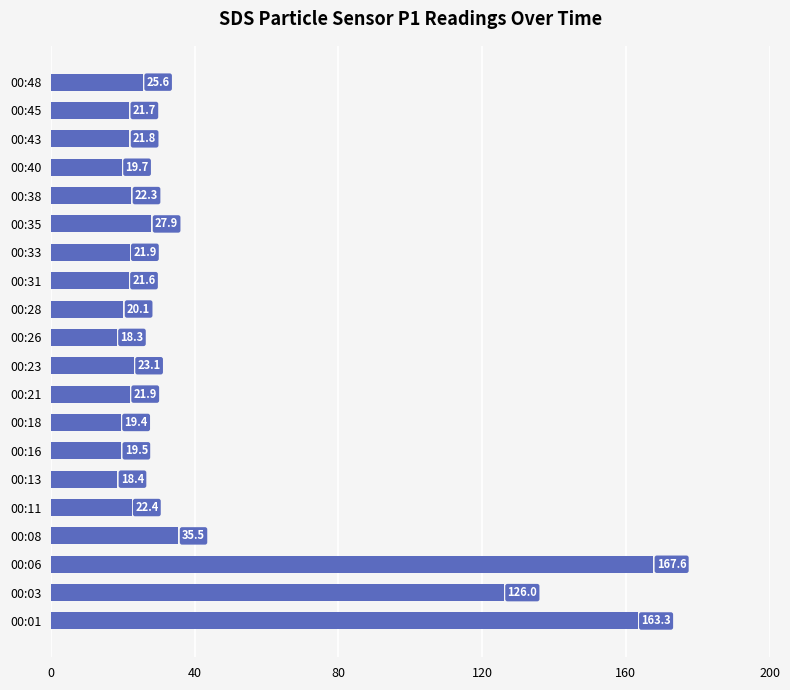

What is the difference between the maximum and minimum values?

149.3